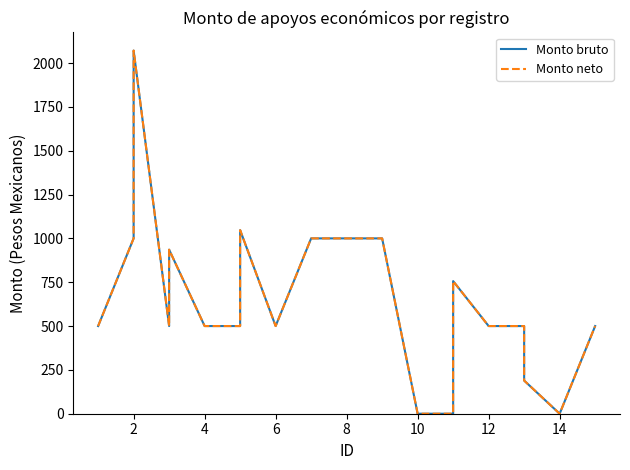

True or false: Monto bruto and Monto neto intersect in this chart.

False